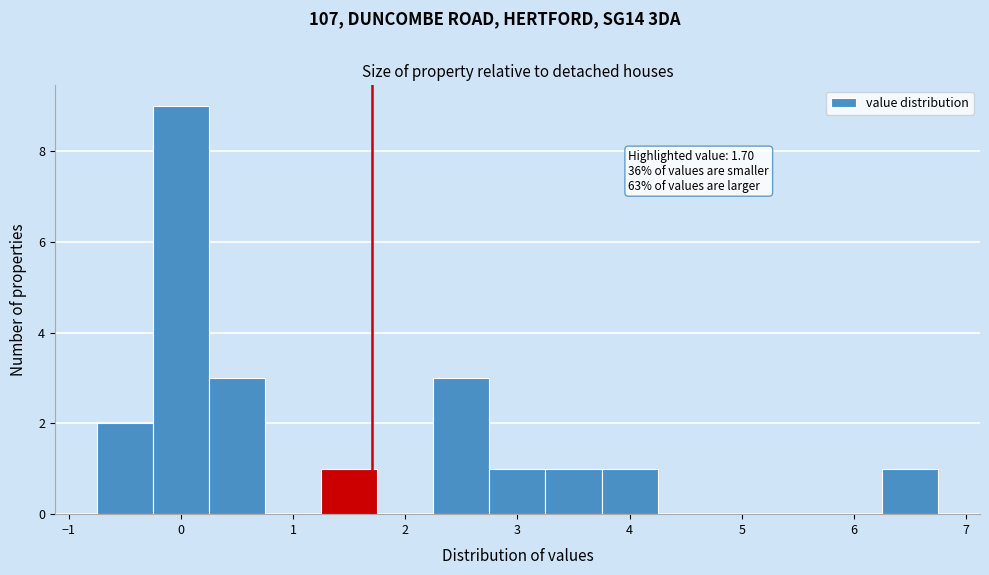

Which range on the x-axis has the tallest bar?

-0.25 to 0.25